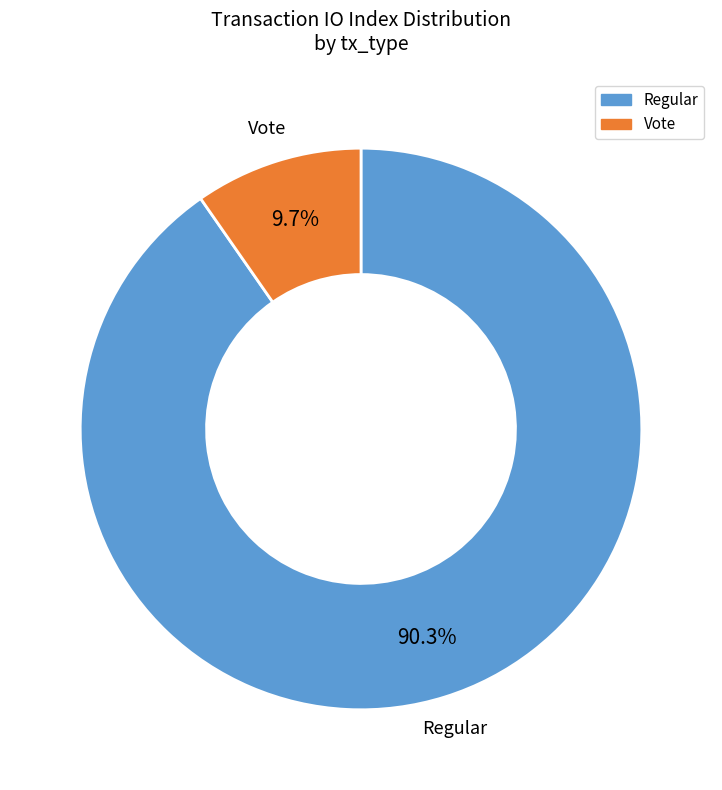

Count the number of slices in the pie.

2